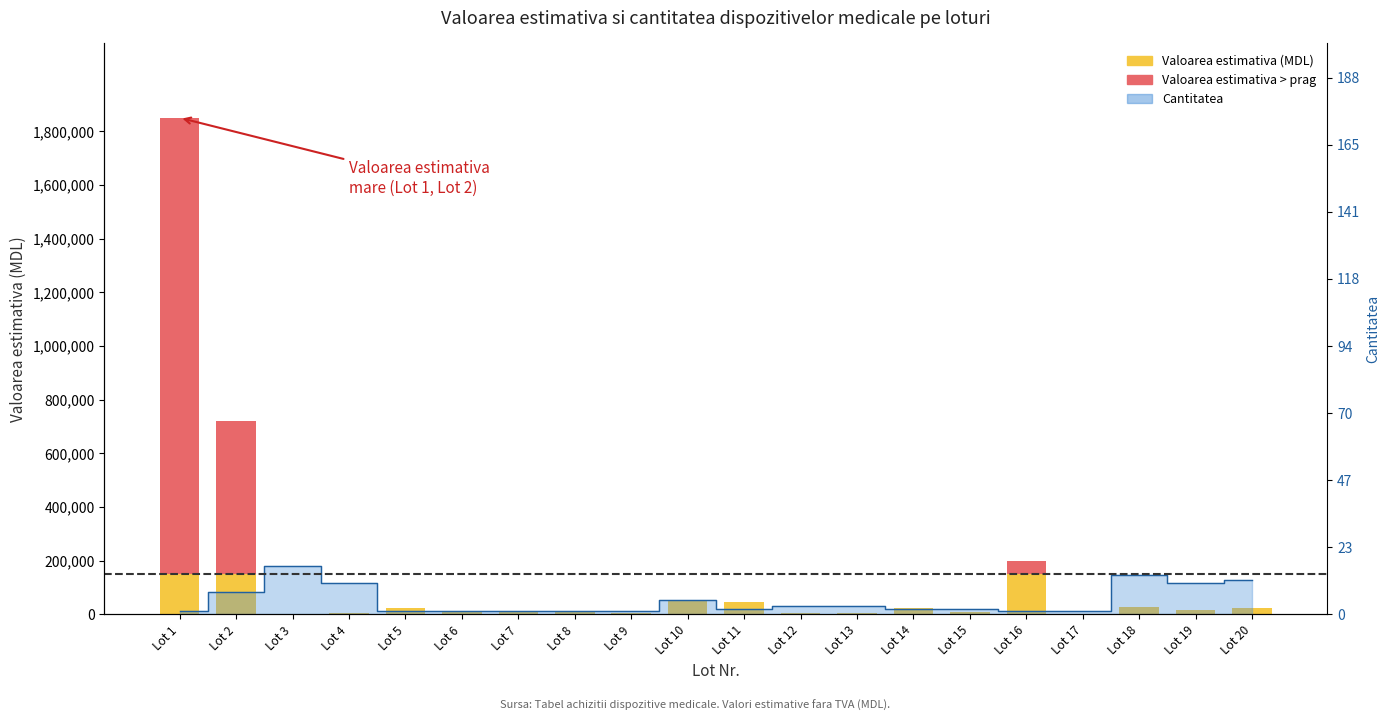

True or false: Cantitatea has a value of 3775.1 at Lot 9.

False